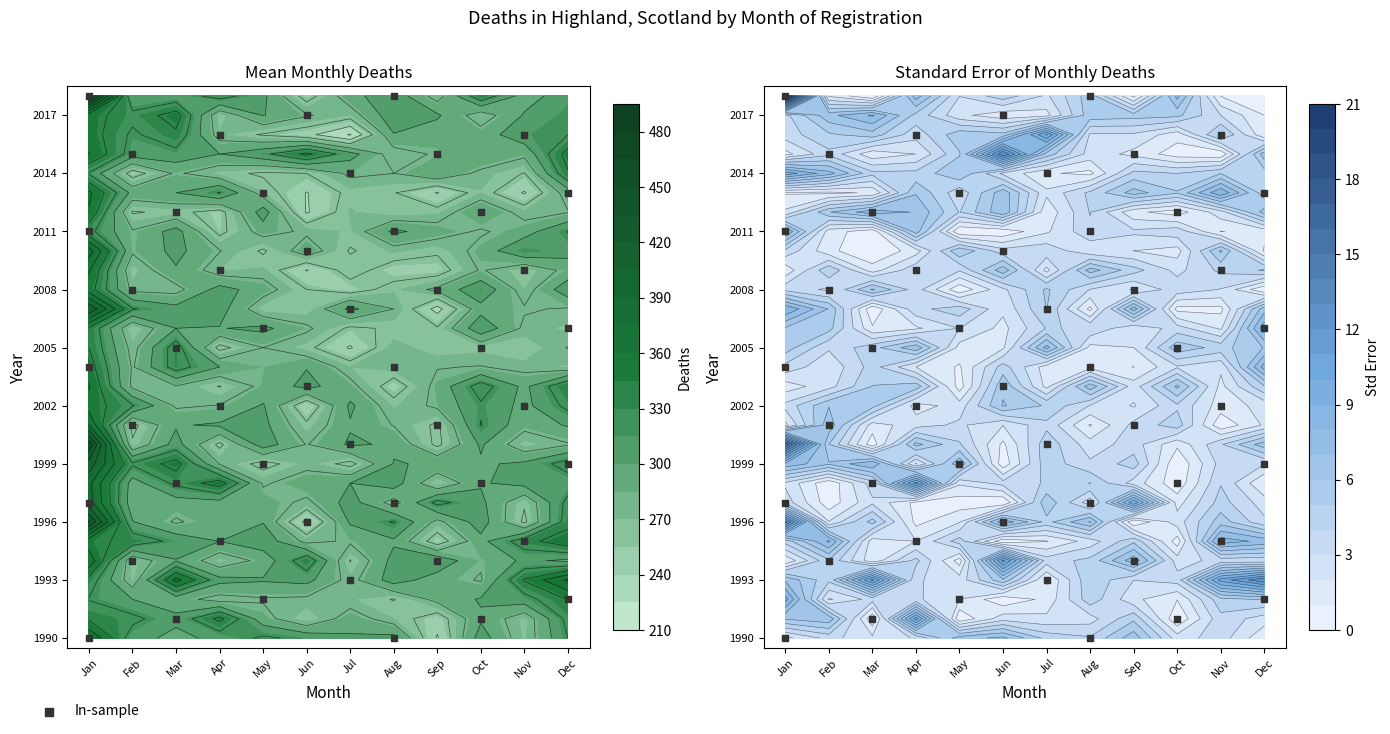

What is the difference between the highest and lowest values at Sep?

94